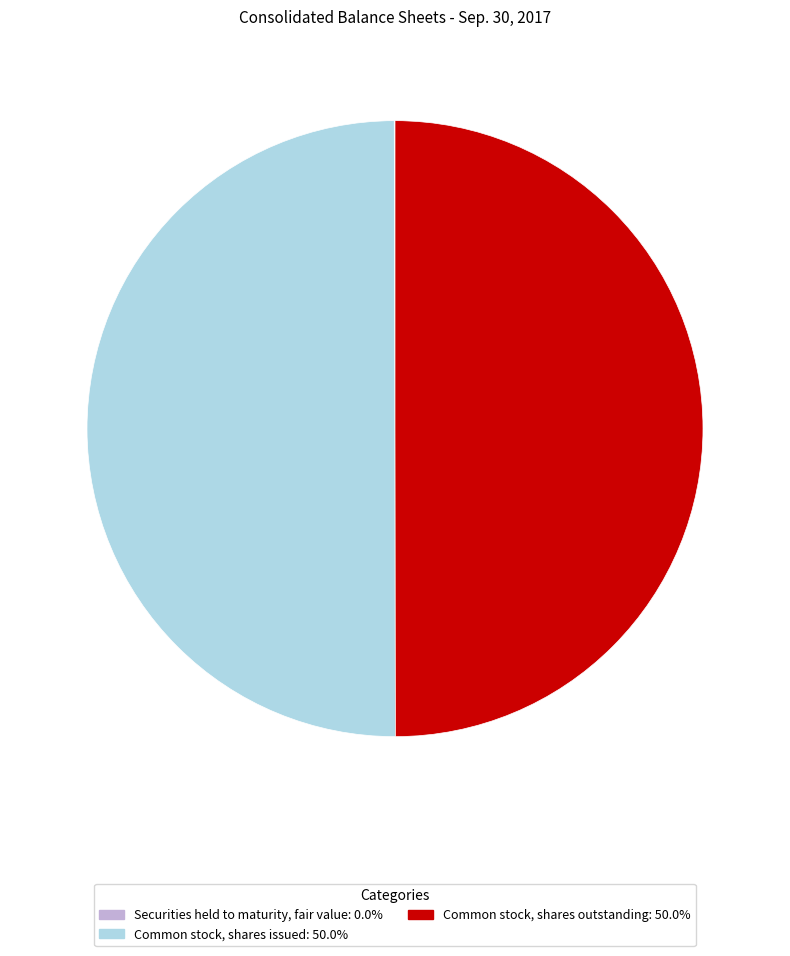

What is the ratio of the value at Common stock, shares issued to the value at Common stock, shares outstanding?

1.0